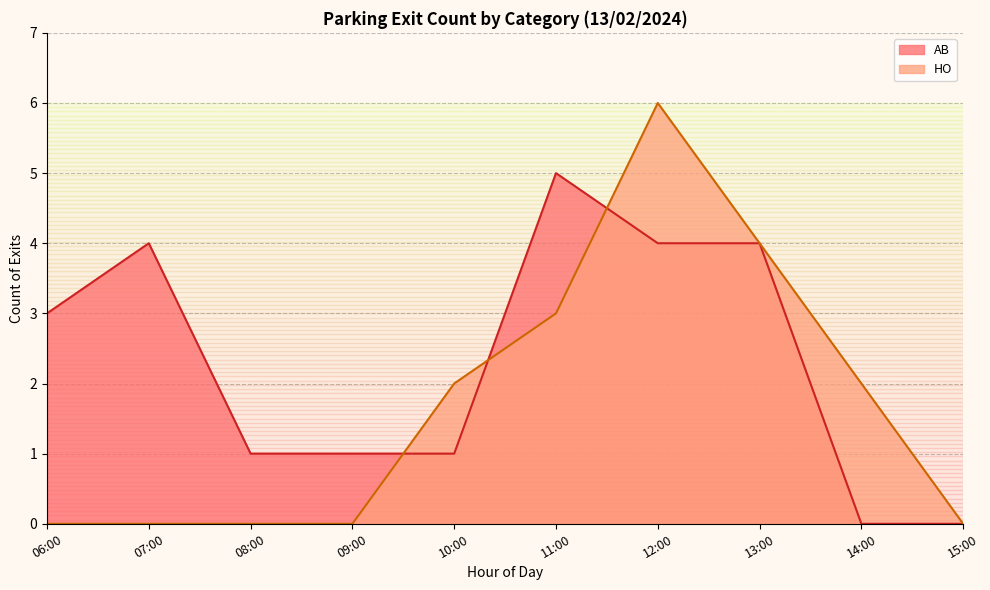

List the series in order of their peak value, lowest first.

AB, HO